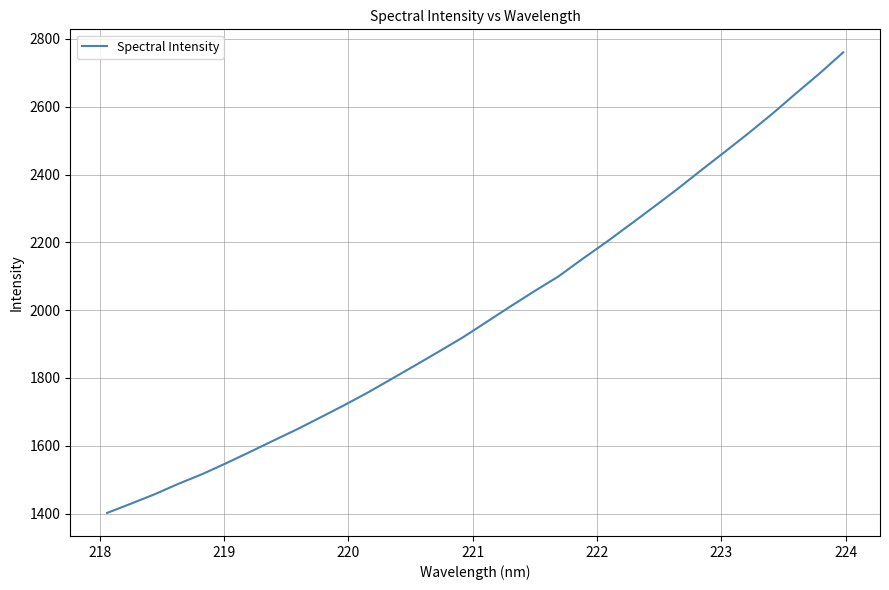

What is the difference between the maximum and minimum values?

1358.6